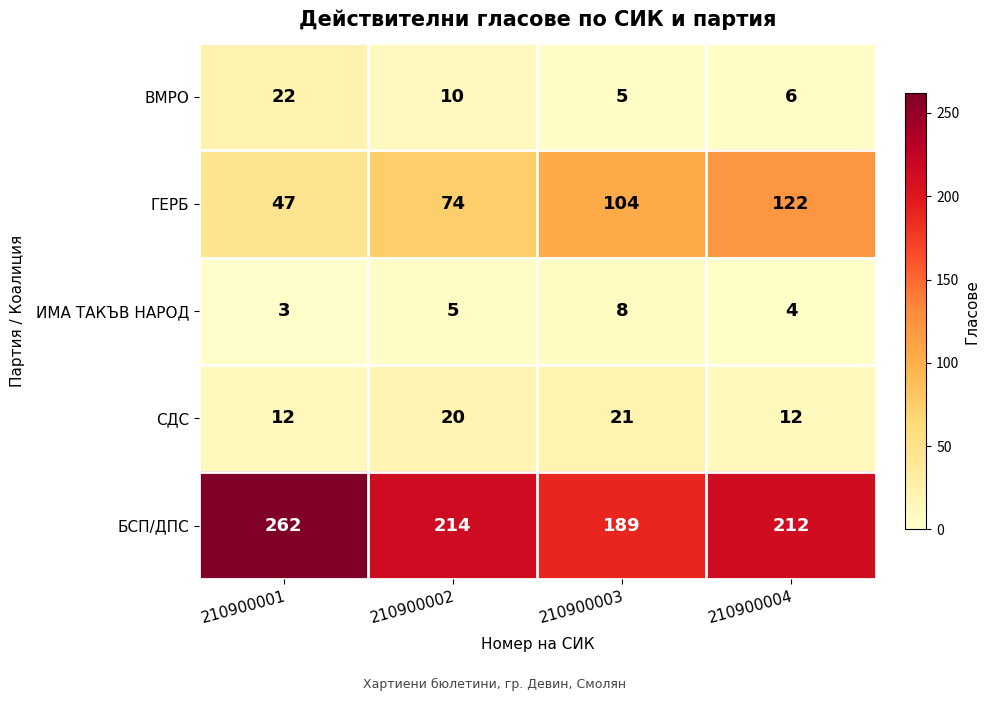

True or false: БСП/ДПС has a value of 108 at 210900003.

False